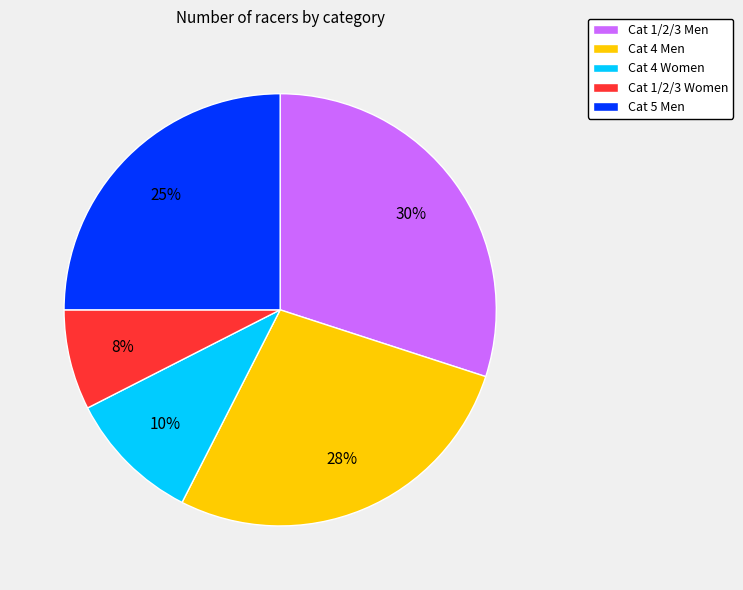

How many segments does this pie chart have?

5